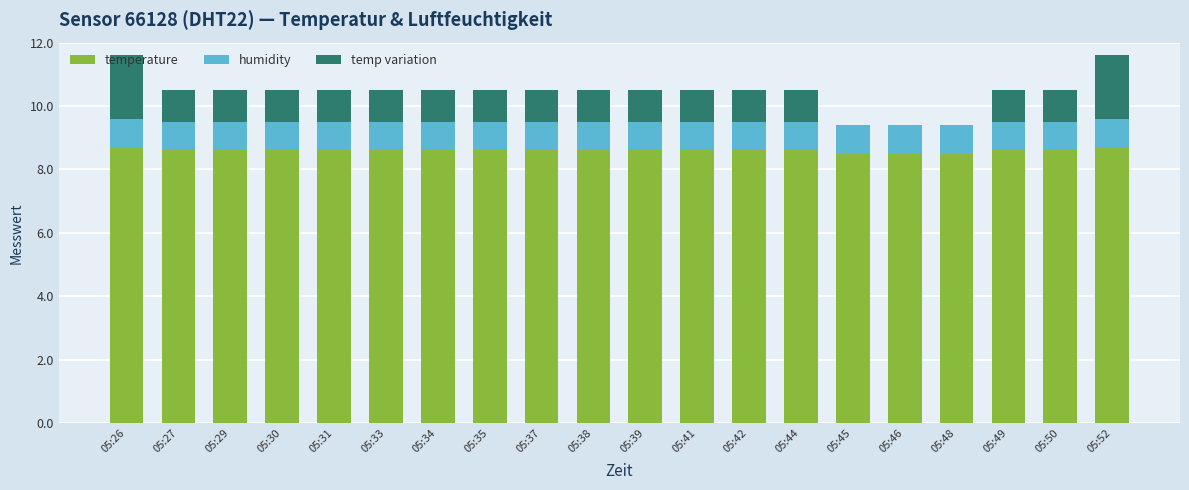

What is the sum of all temperature values?

171.9